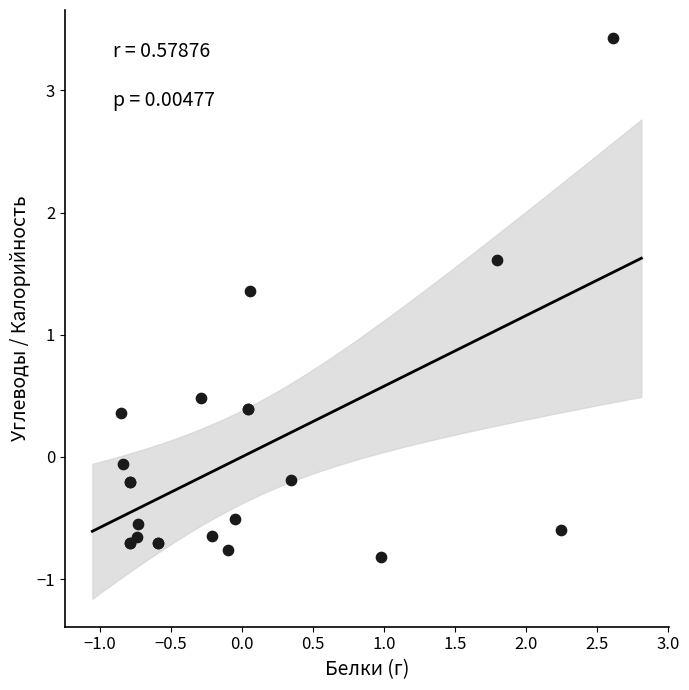

What Y value in the scatter plot is closest to 1?

1.4